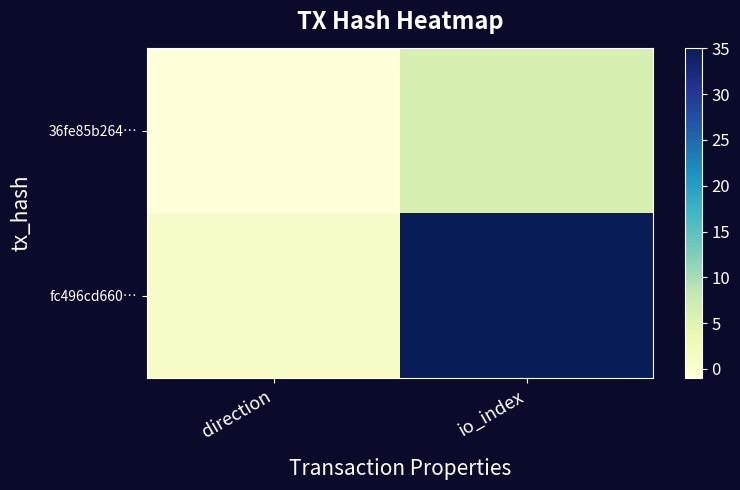

Reading left to right, extract all data points from this chart.

36fe85b264…: direction=-1	io_index=6
fc496cd660…: direction=1	io_index=35